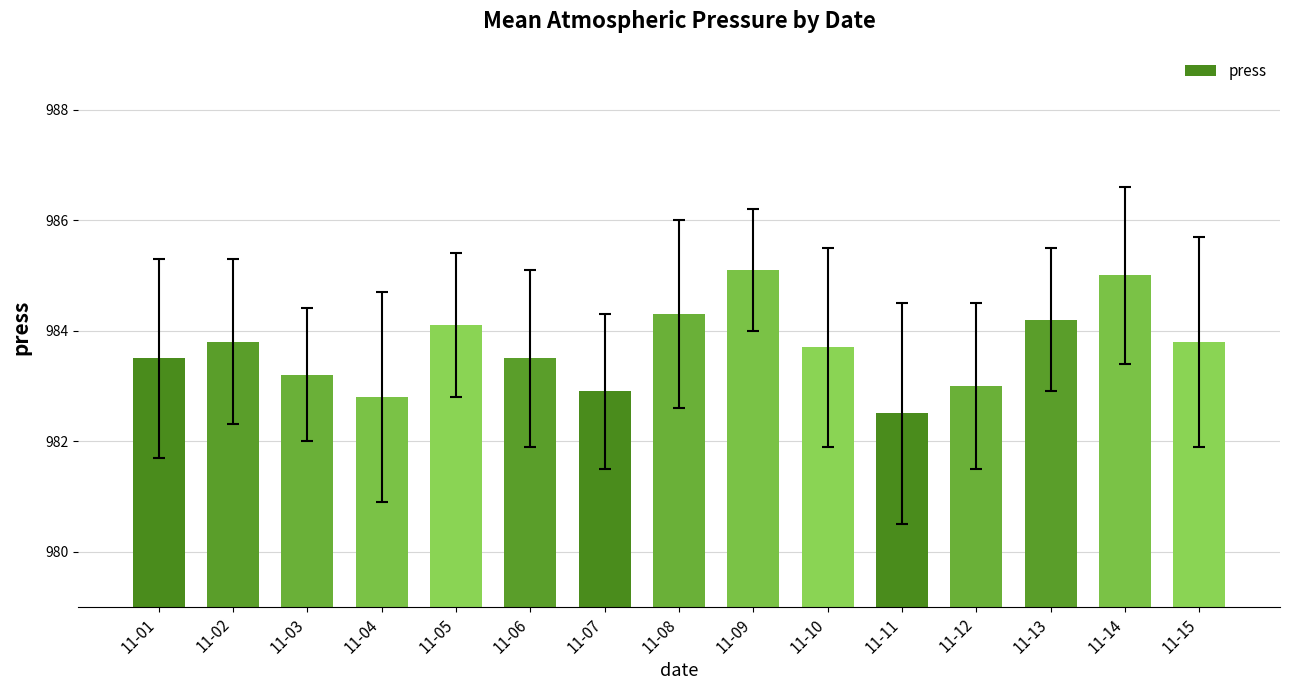

Reading left to right, extract all data points from this chart.

983.5	983.8	983.2	982.8	984.1	983.5	982.9	984.3	985.1	983.7	982.5	983.0	984.2	985.0	983.8